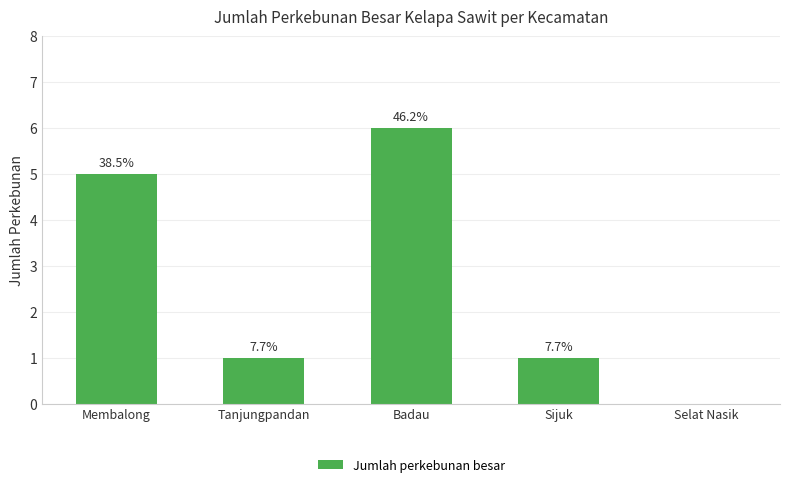

At which label does the data first exceed 1?

Membalong